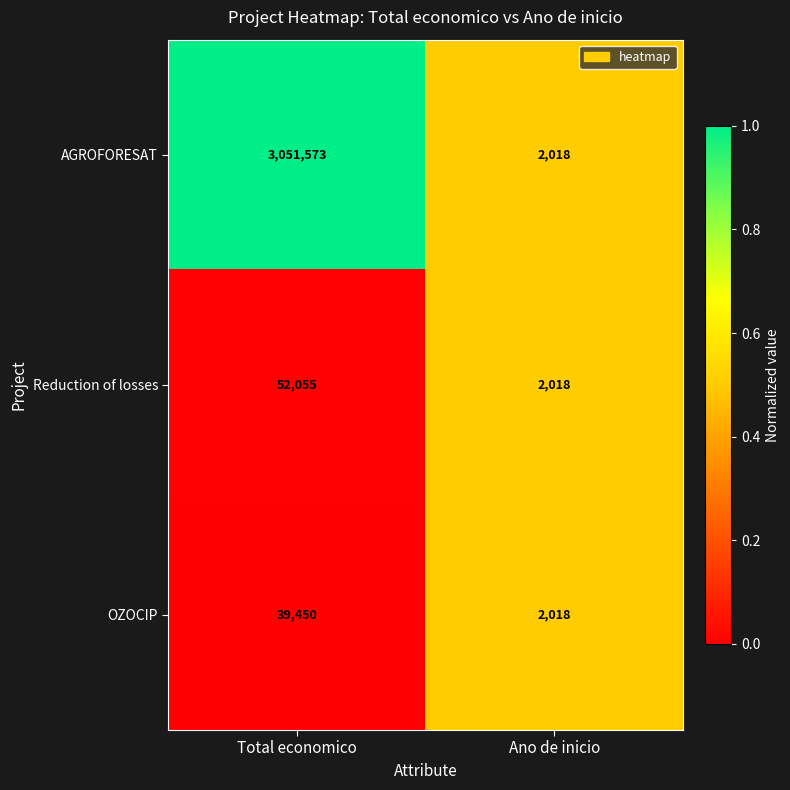

Reading left to right, list all the values displayed in this chart.

AGROFORESAT: 3051573	2018
Reduction of losses: 52055	2018
OZOCIP: 39450	2018